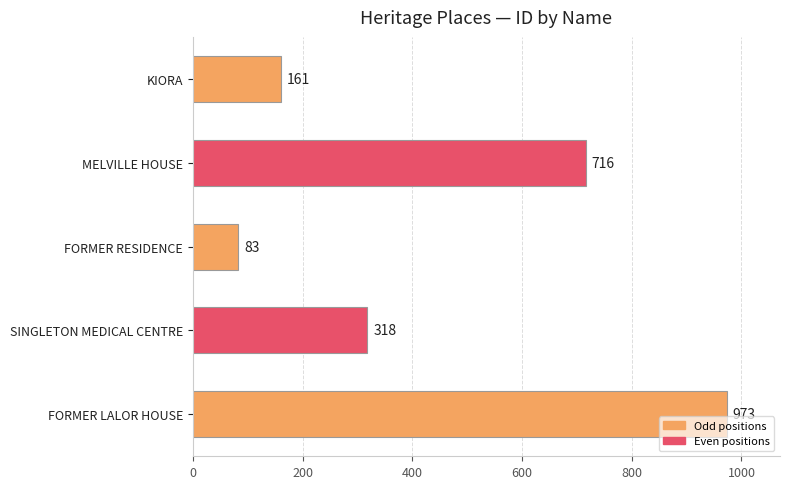

Is it true that the value at FORMER LALOR HOUSE is 1399?

False